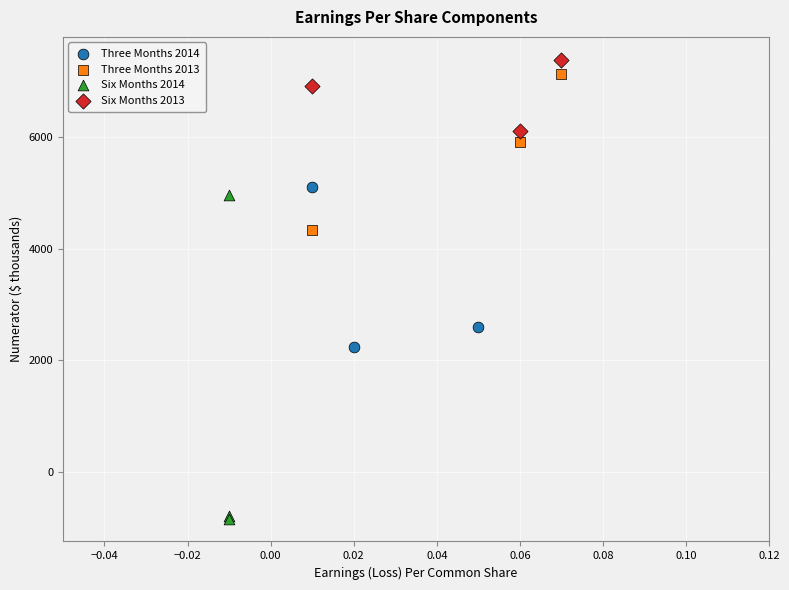

Which series contains the lowest Y value?

Six Months 2014